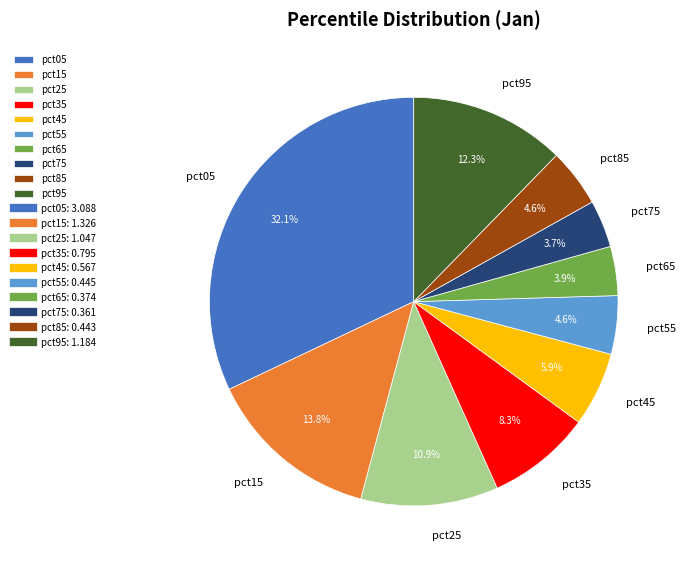

What percentage is NOT represented by pct95?

87.7%